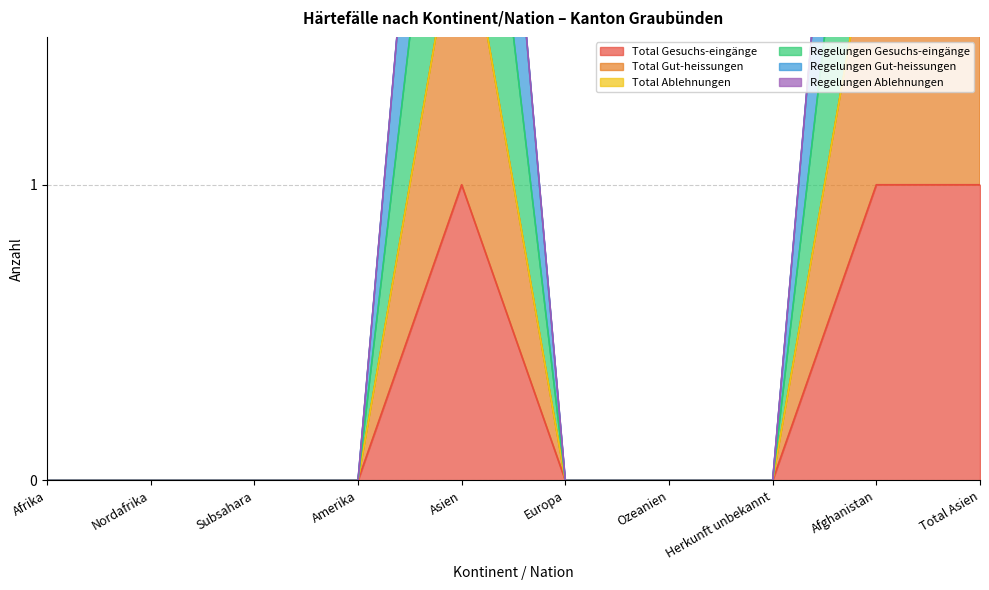

How many data points in Total Gesuchs-eingänge are above 0?

3